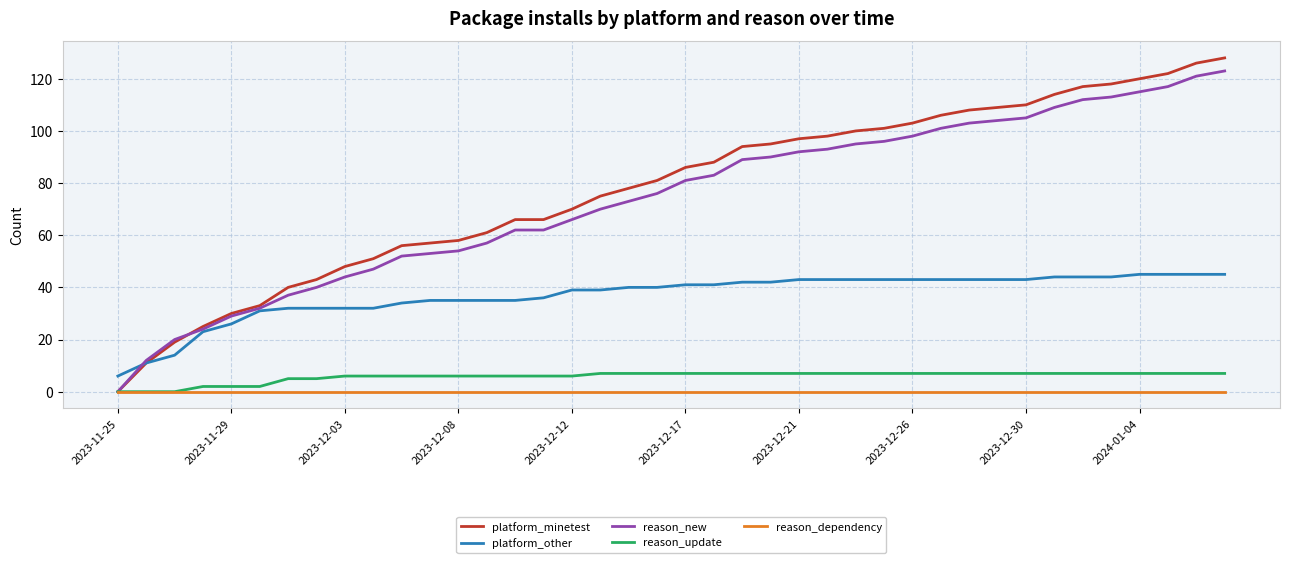

What is the maximum value shown in the chart?

128